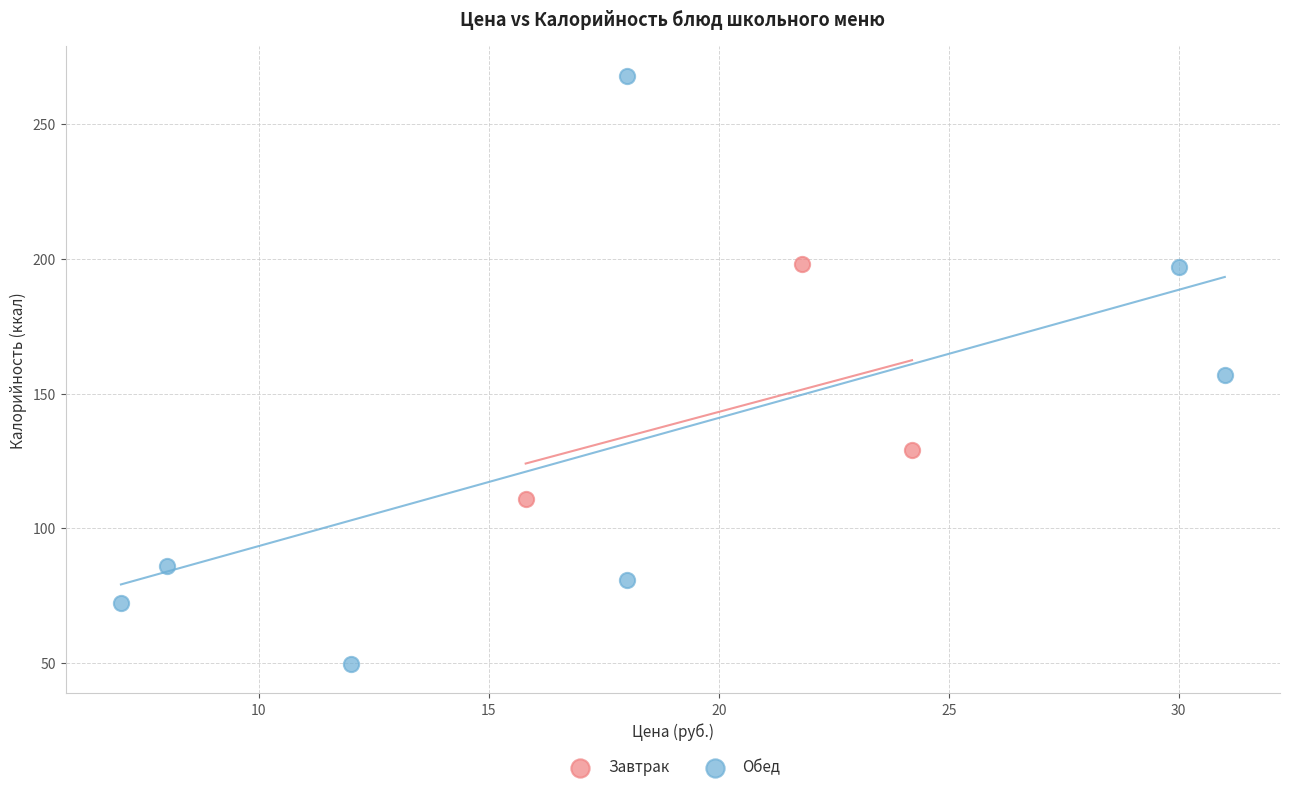

Which series has the largest Y range (max minus min)?

Обед